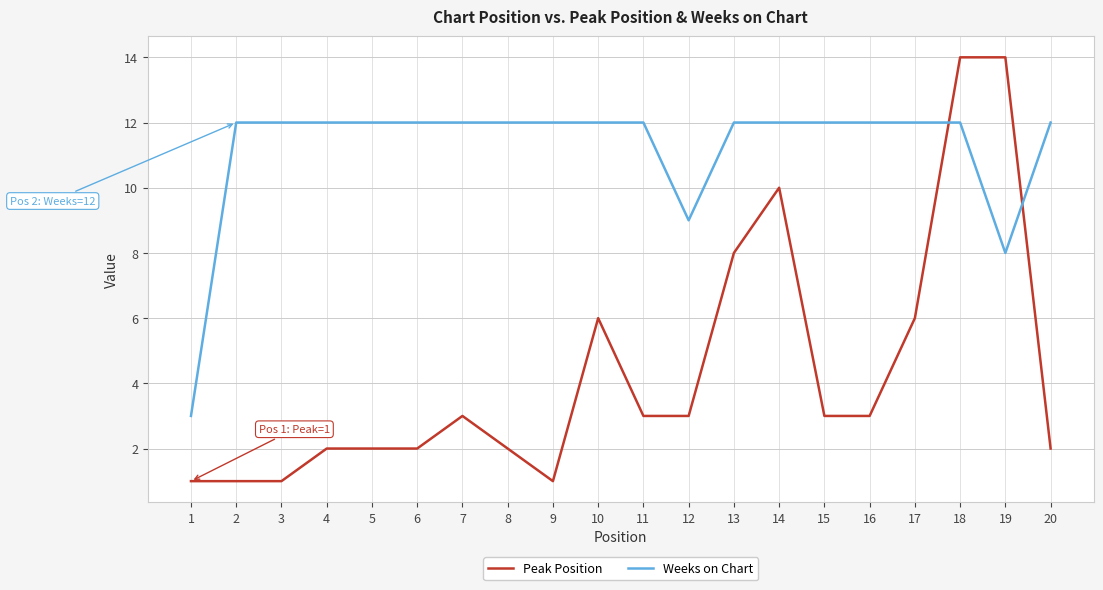

Between which two adjacent categories do Weeks on Chart and Peak Position first intersect?

17 and 18